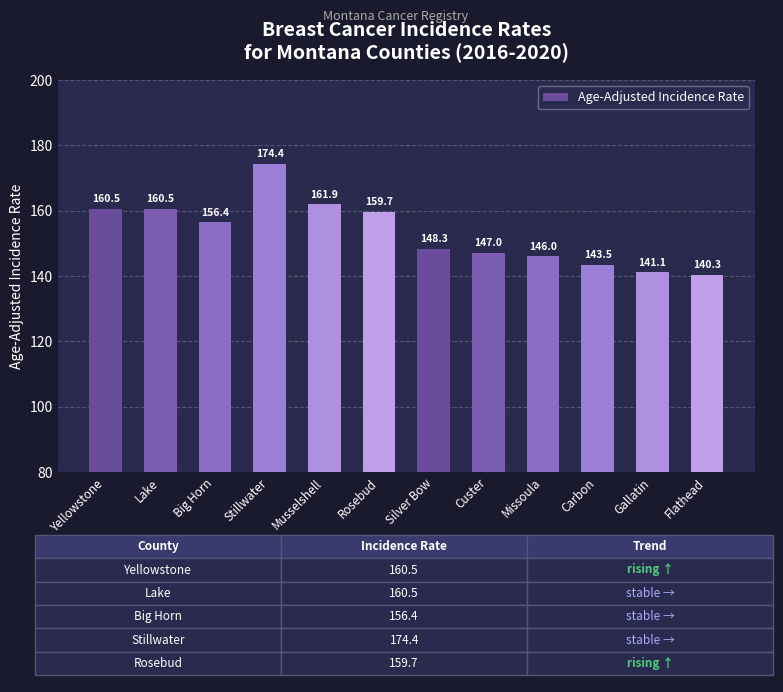

Which category has the lowest value across all series?

Flathead